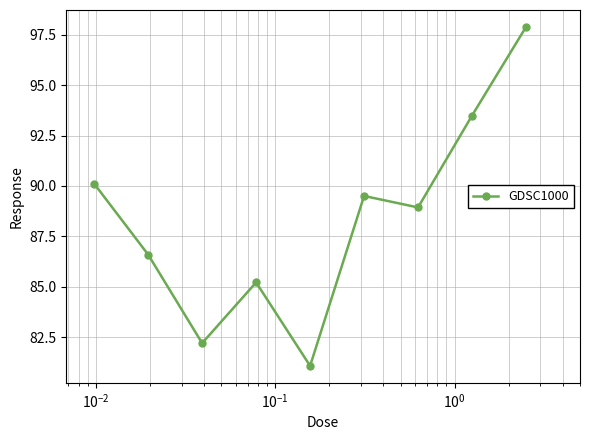

What is the maximum value shown in the chart?

97.9